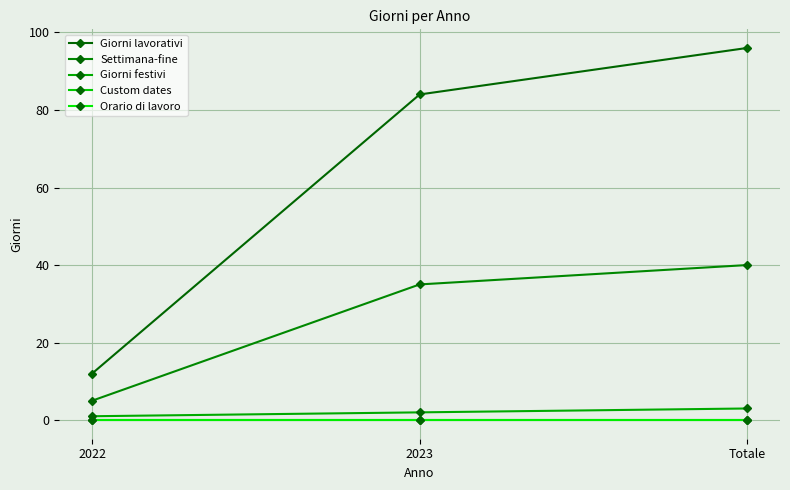

Rank the categories by Custom dates value from lowest to highest.

2022, 2023, Totale